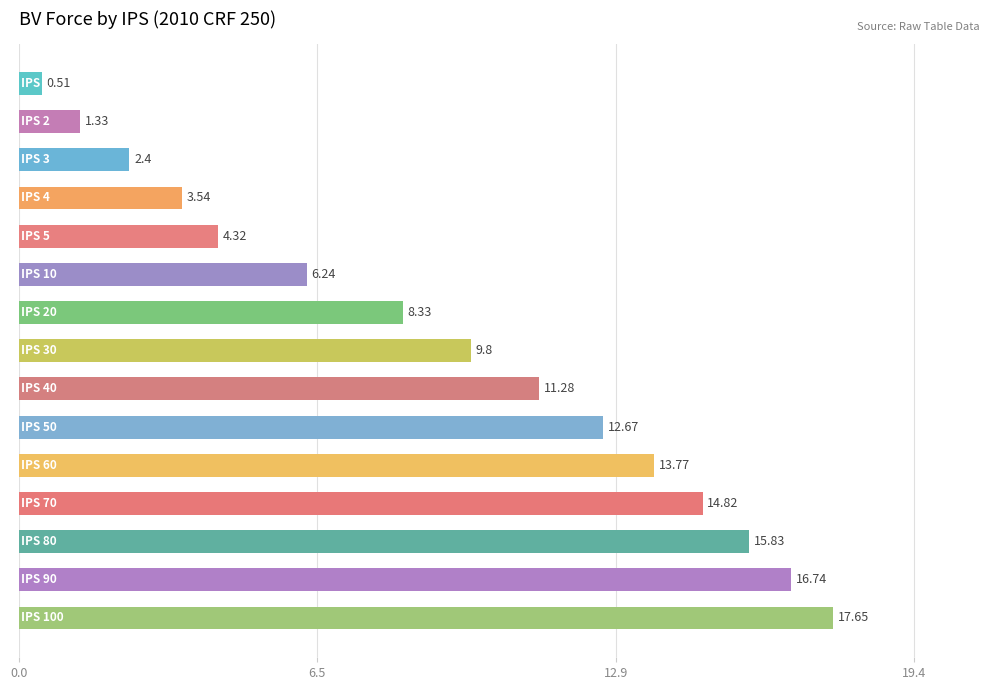

What is the difference between the second highest and second lowest values?

15.4